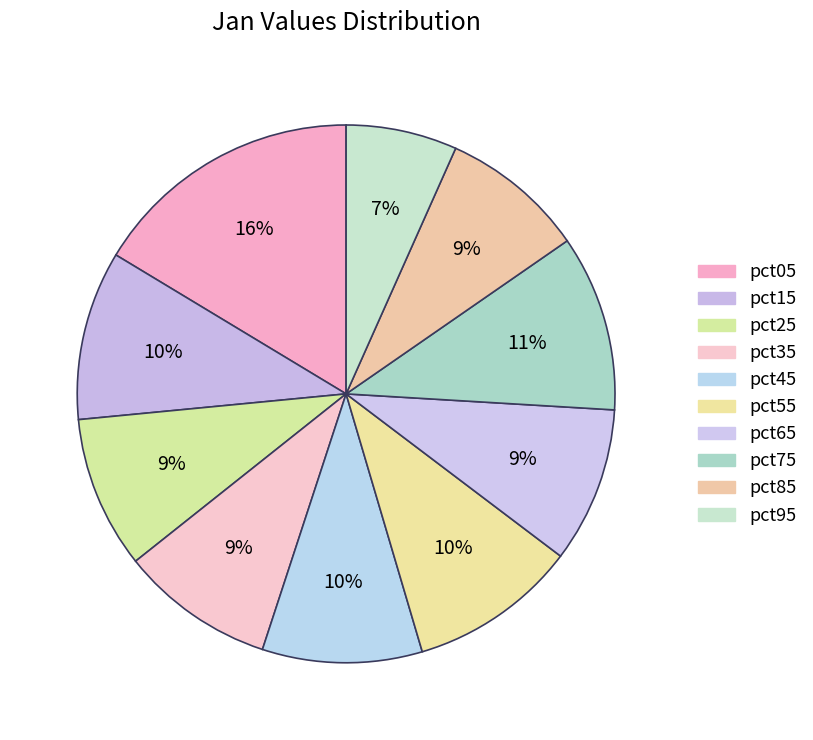

How many slices are in this pie chart?

10